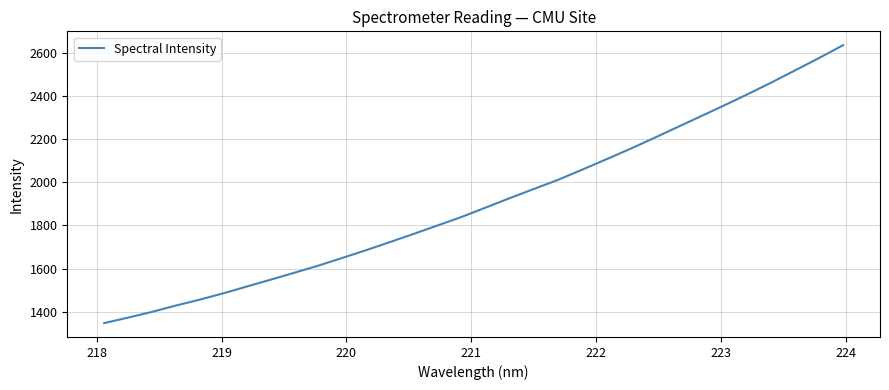

What is the difference between the maximum and minimum values?

1289.3